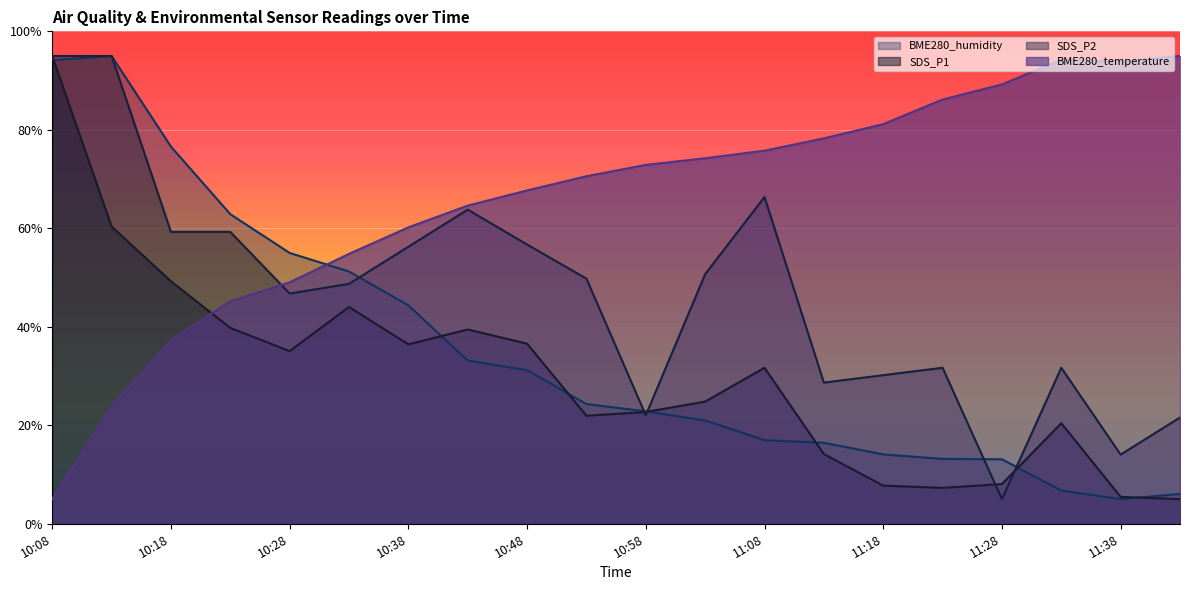

What is the value of the SDS_P2 point at the 3rd from the left?

59.3